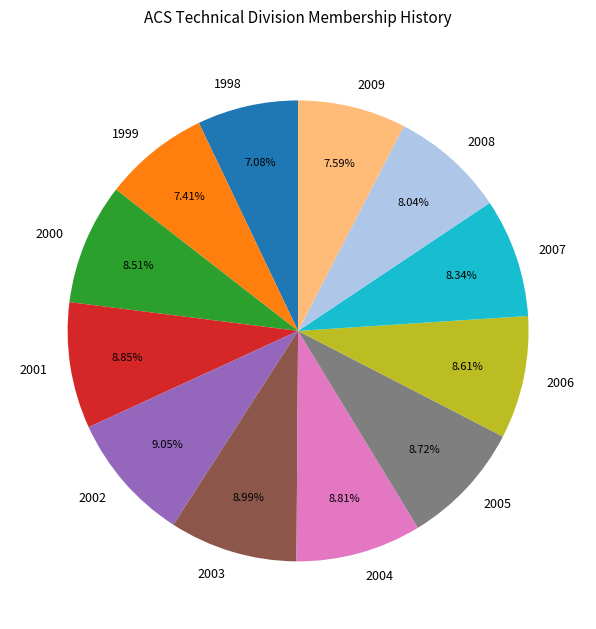

What is the total percentage of 2004 and 1998?

15.9%